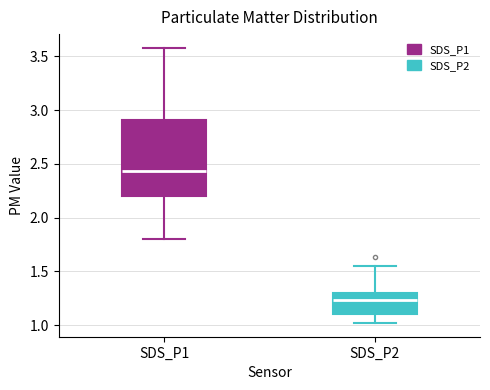

Reading left to right, transcribe this box plot: for each box, give where its median line is, the range the box spans, and where its two whiskers end, as read against the y-axis. The values are not printed on the chart, so give them approximately, as read against the axis.

SDS_P1: median 2.45, box 2.20 to 2.90, whiskers 1.80 to 3.60
SDS_P2: median 1.25, box 1.10 to 1.30, whiskers 1.00 to 1.55